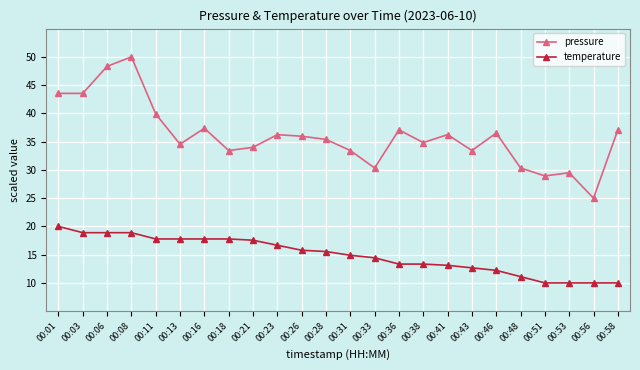

Is the value of pressure at 00:53 greater than the value of temperature at 00:38?

Yes